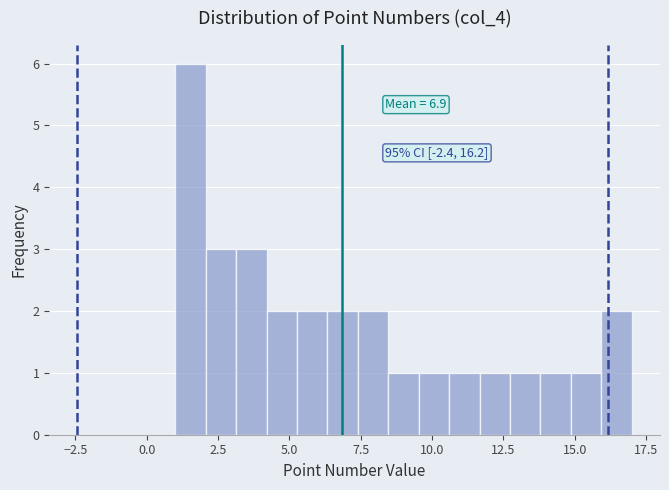

Around what value on the x-axis is the tallest bar? Give the approximate position of its centre, as read against the axis.

1.5